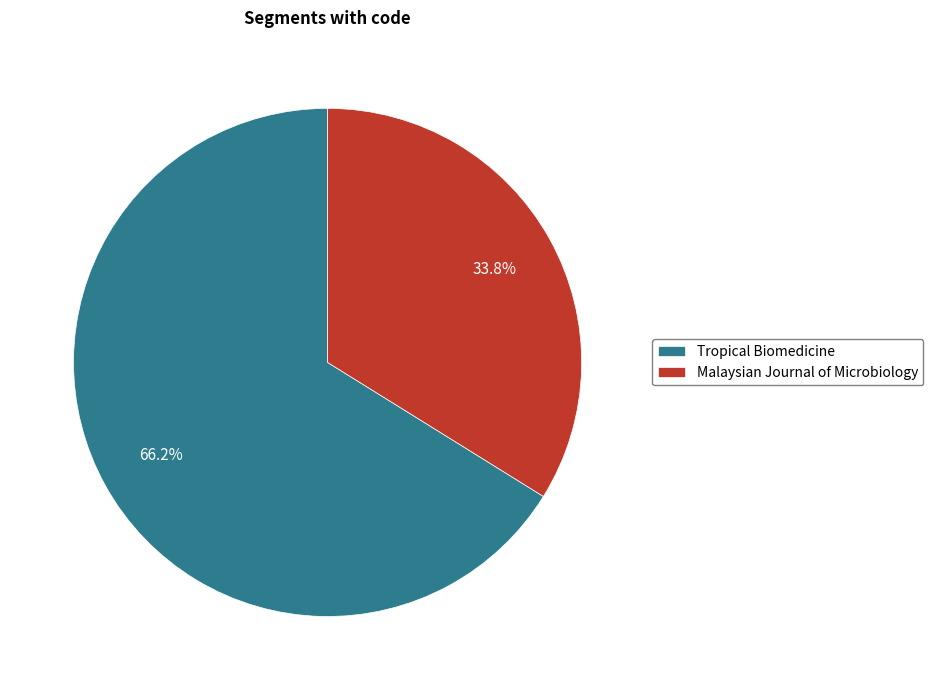

Is it true that Tropical Biomedicine is 66% of the pie?

True